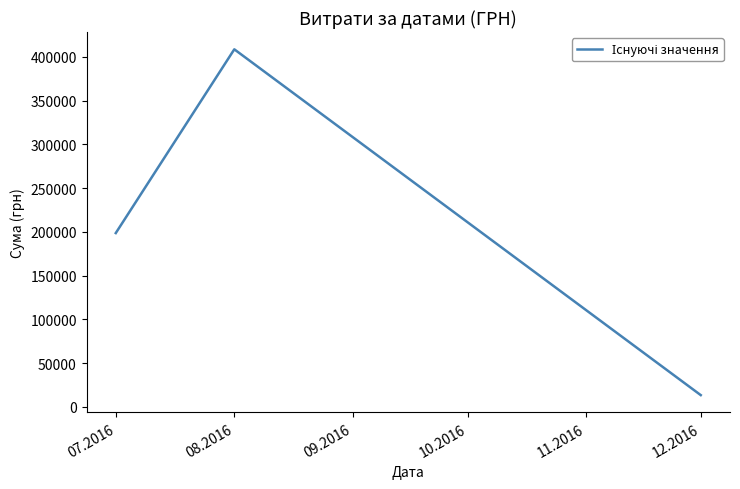

The chart shows a value of 408627.1 at 08.2016. True or false?

True